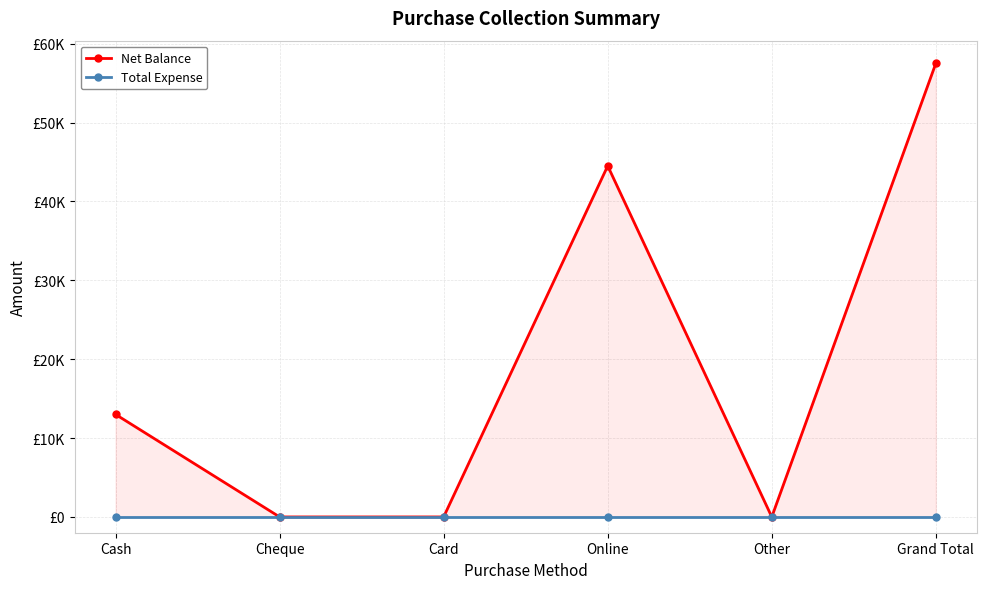

What is the value of the Net Balance point at the 4th from the left?

44500